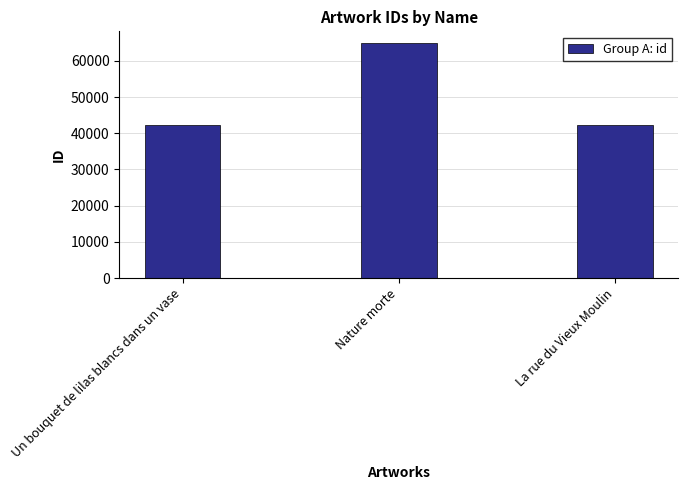

Is it true that the value at Un bouquet de lilas blancs dans un vase is 42344?

True